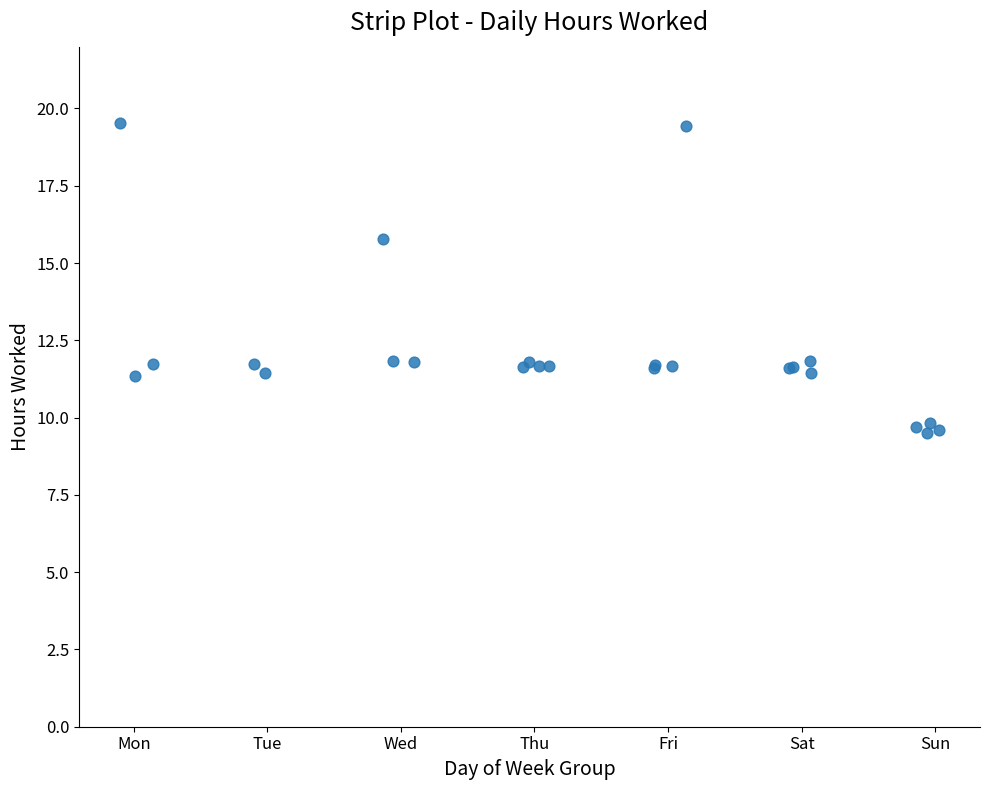

What Y value in the scatter plot is closest to 14?

15.8